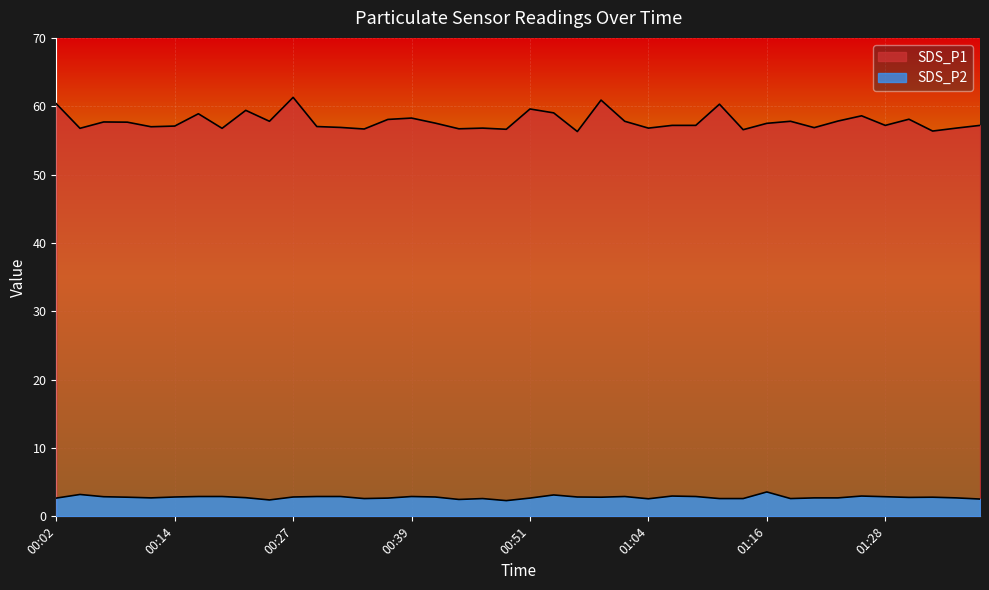

True or false: SDS_P2 has more than 1 points higher than both neighbors.

True